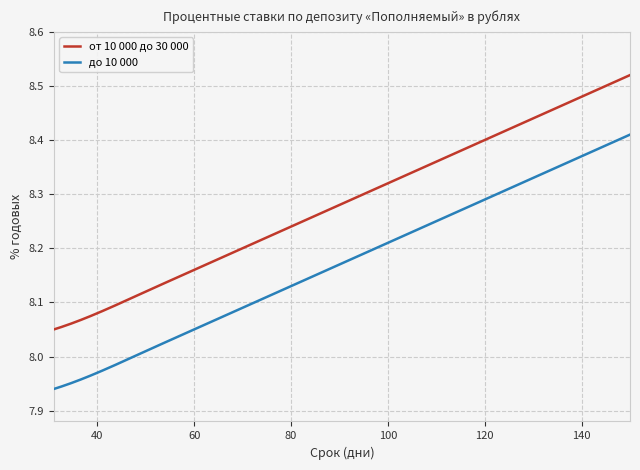

Which series has the largest total across all categories?

от 10 000 до 30 000